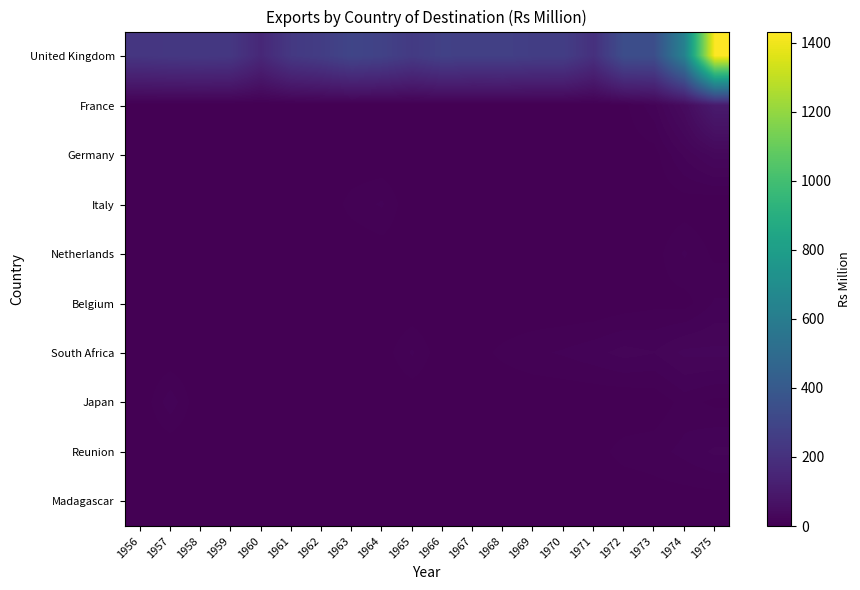

How many series are shown in this chart?

10